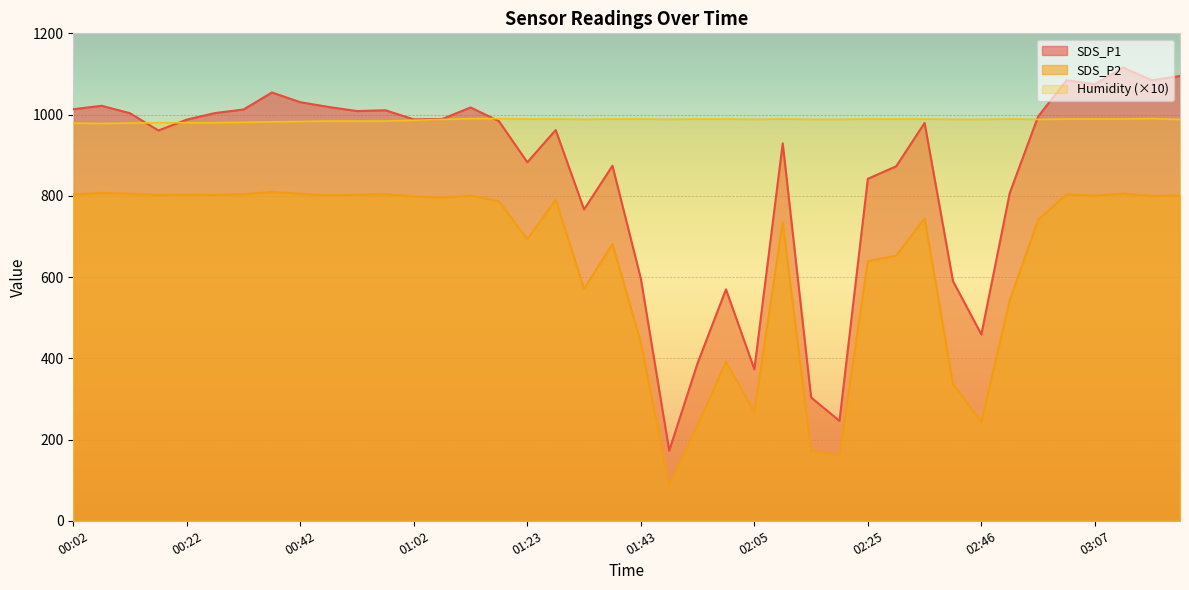

How many values in the SDS_P1 series exceed 987?

20